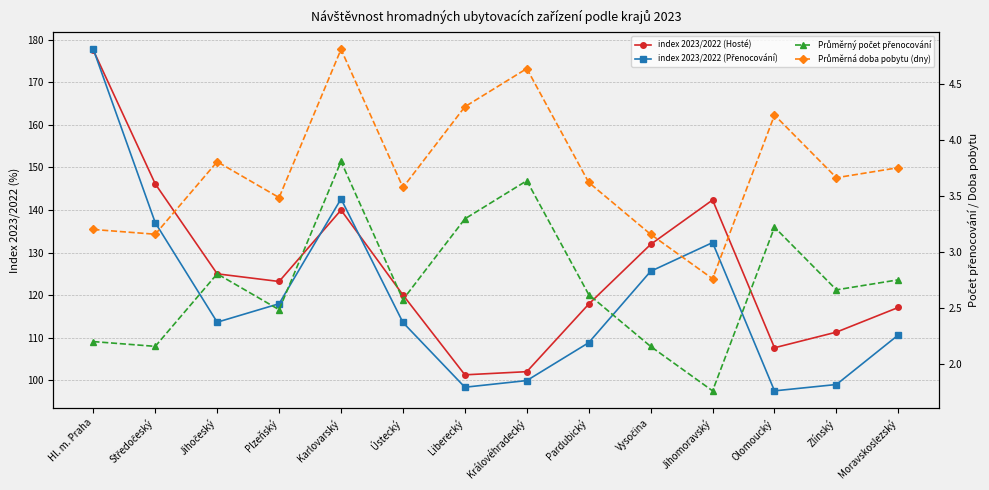

Between Středočeský and Hl. m. Praha, which is larger?

Hl. m. Praha